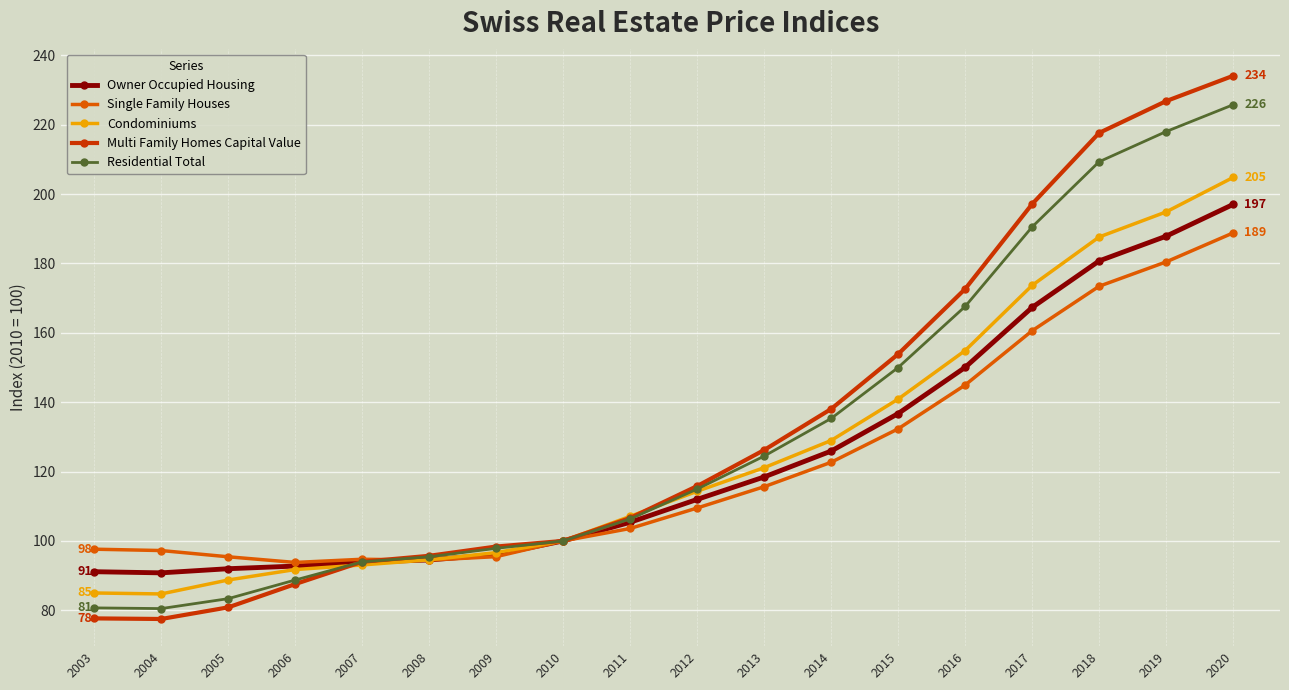

True or false: Residential Total has a value of 83.4 at 2005.

True